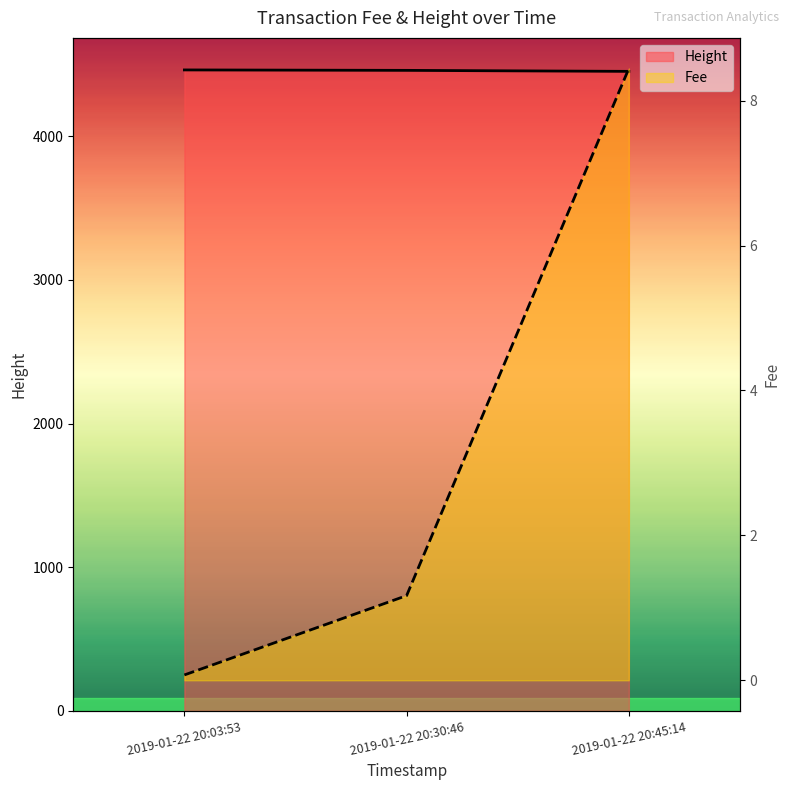

At which category is the sum across all series the highest?

2019-01-22 20:03:53